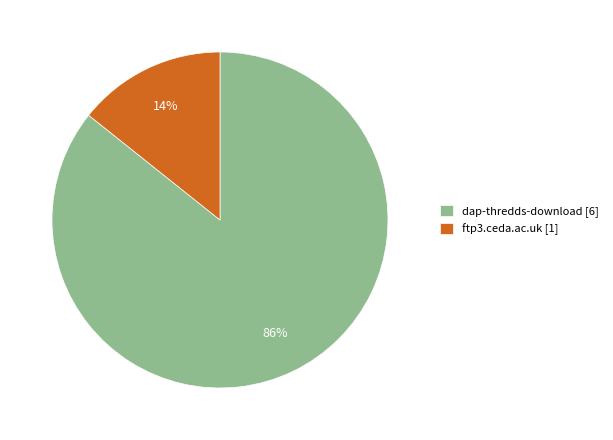

Count the number of slices in the pie.

2